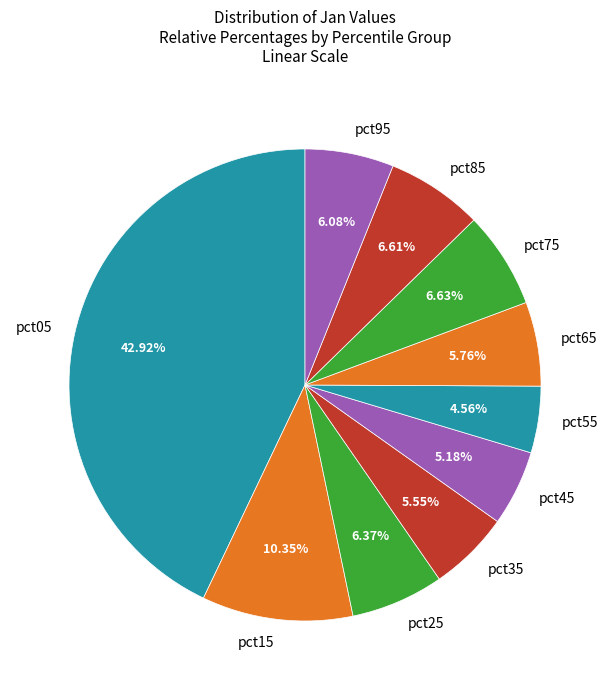

To the nearest percent, what portion does pct75 represent?

7%